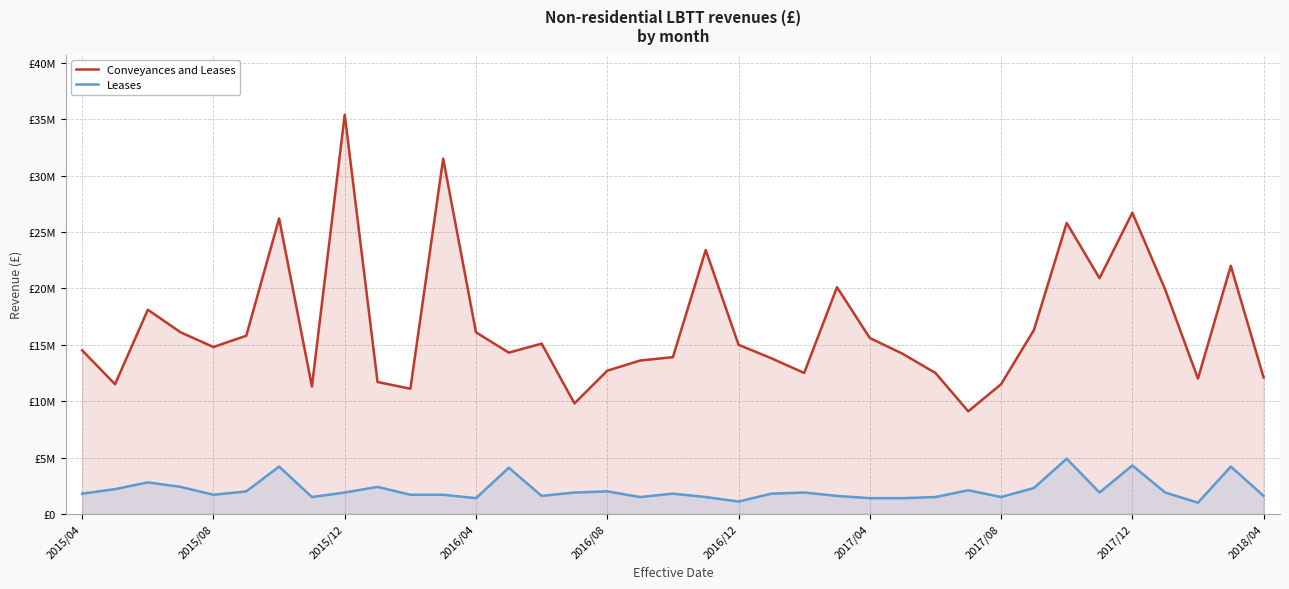

Rank the series by their maximum value, from lowest to highest.

Leases, Conveyances and Leases